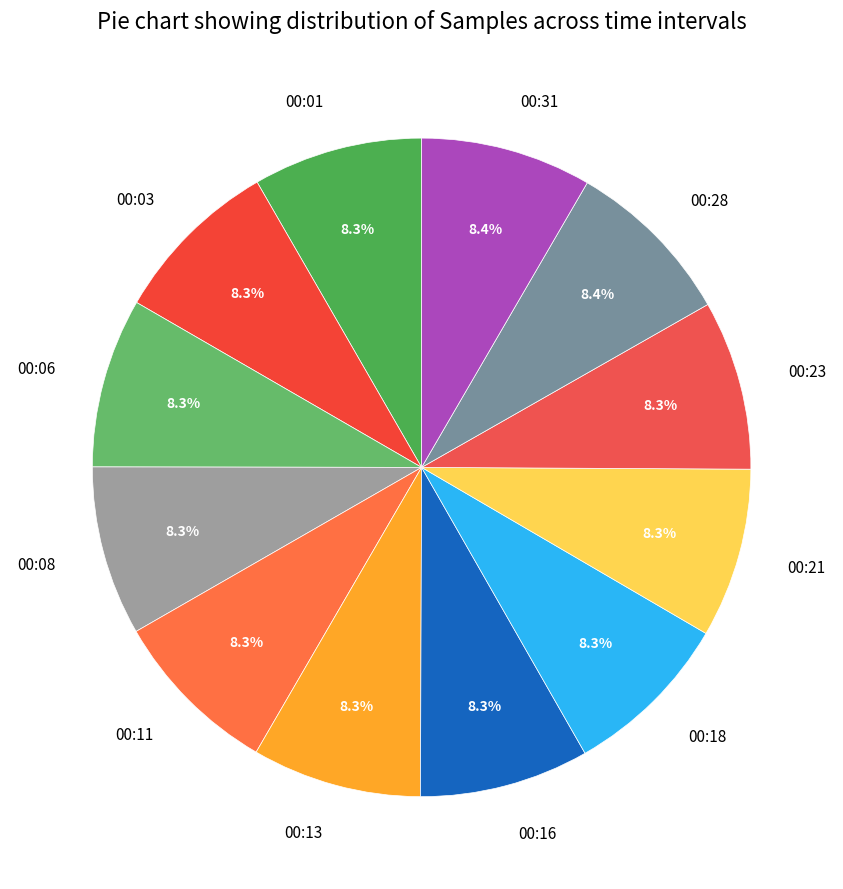

The 00:18 slice represents 14% of the pie. True or false?

False